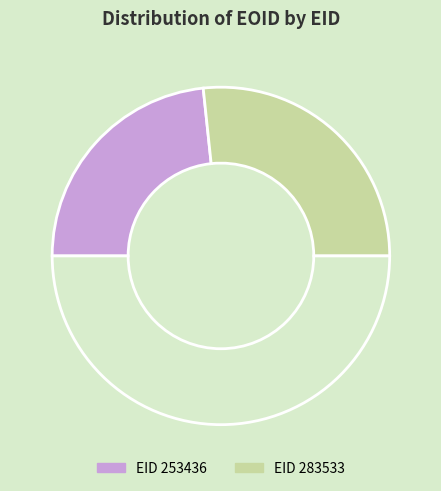

How many slices are in this pie chart?

3